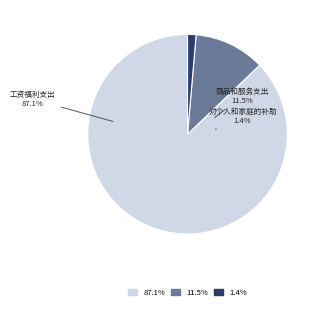

Does any single category account for the majority?

Yes